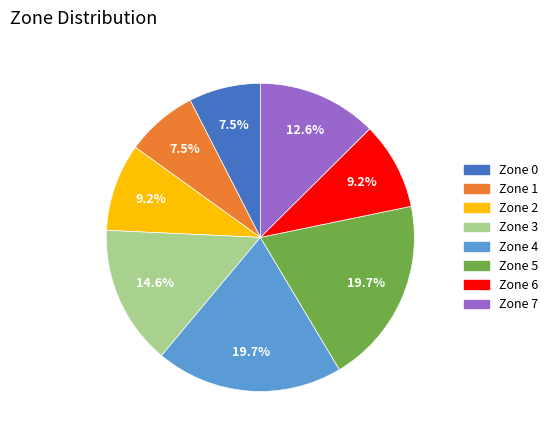

Does Zone 1 account for over 50% of the chart?

No